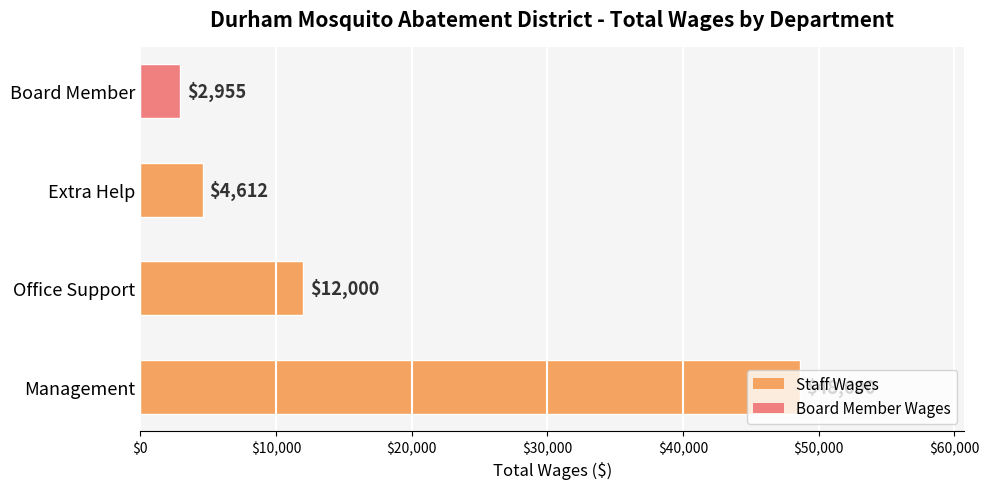

What is the change in value from Management to Board Member?

-45645